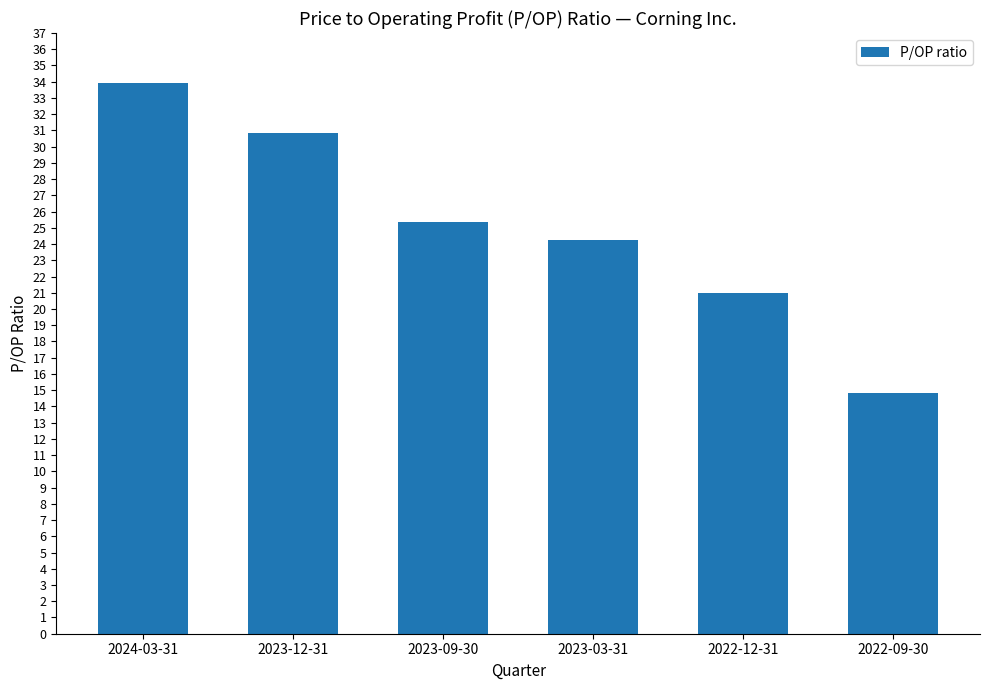

Between 2022-09-30 and 2023-12-31, which is larger?

2023-12-31